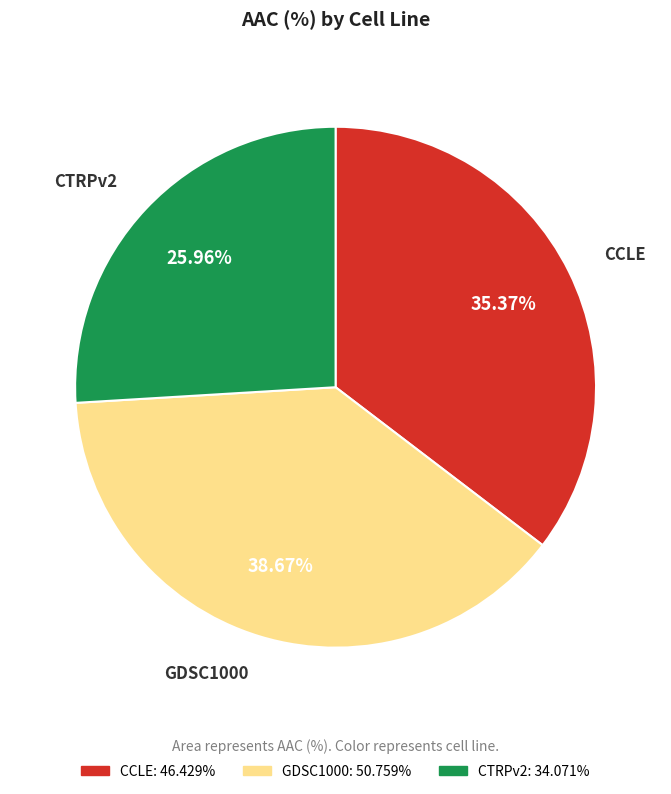

Do CCLE and GDSC1000 together represent more than half of the pie?

Yes